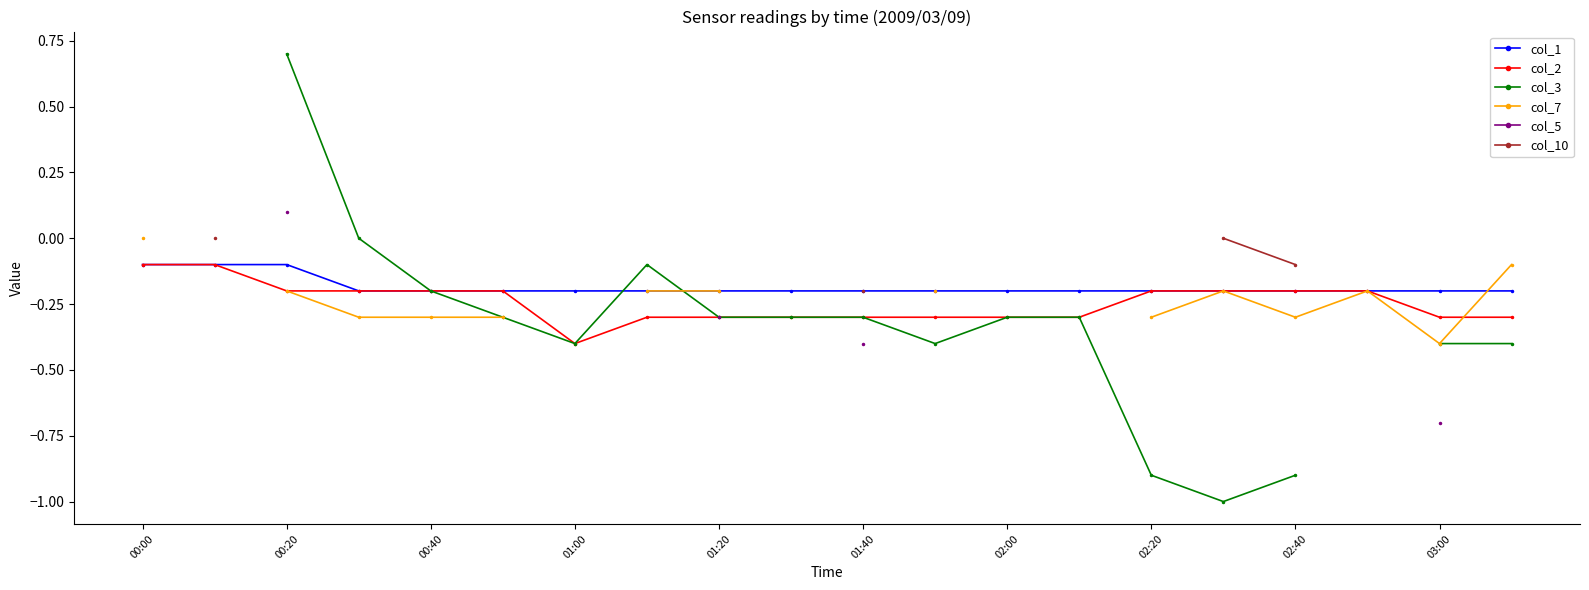

What is the smallest value displayed?

-1.0